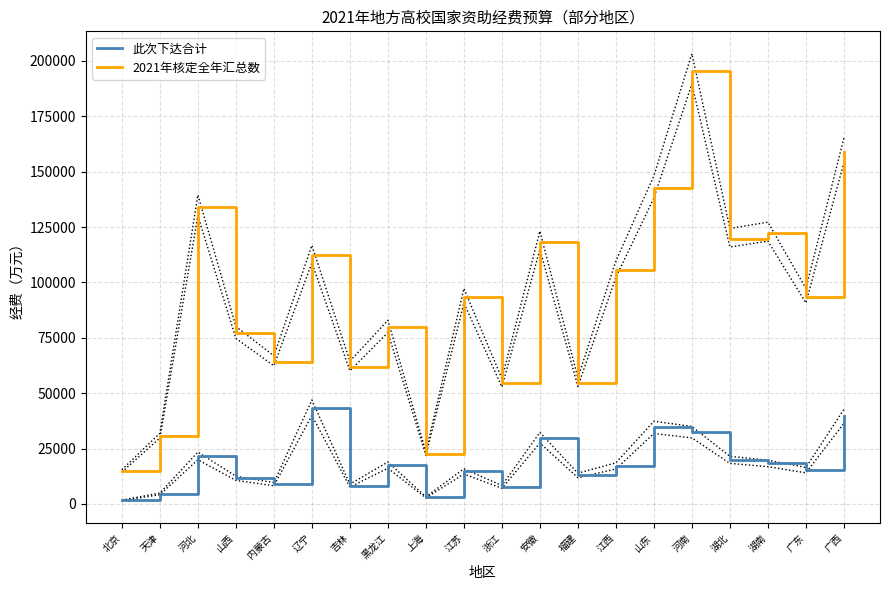

At which label does 2021年核定全年汇总数 reach its minimum?

北京